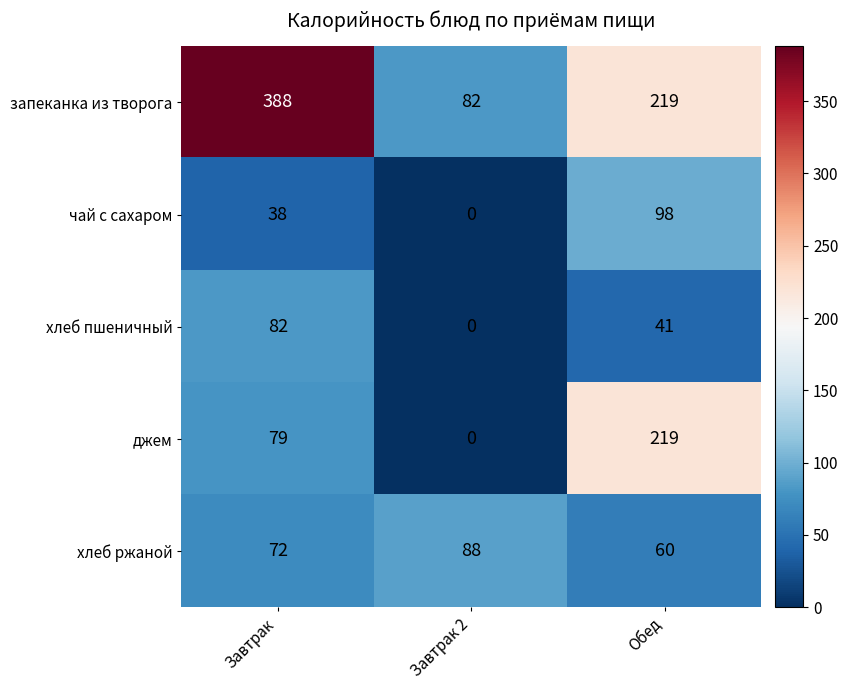

What is the greatest value displayed?

388